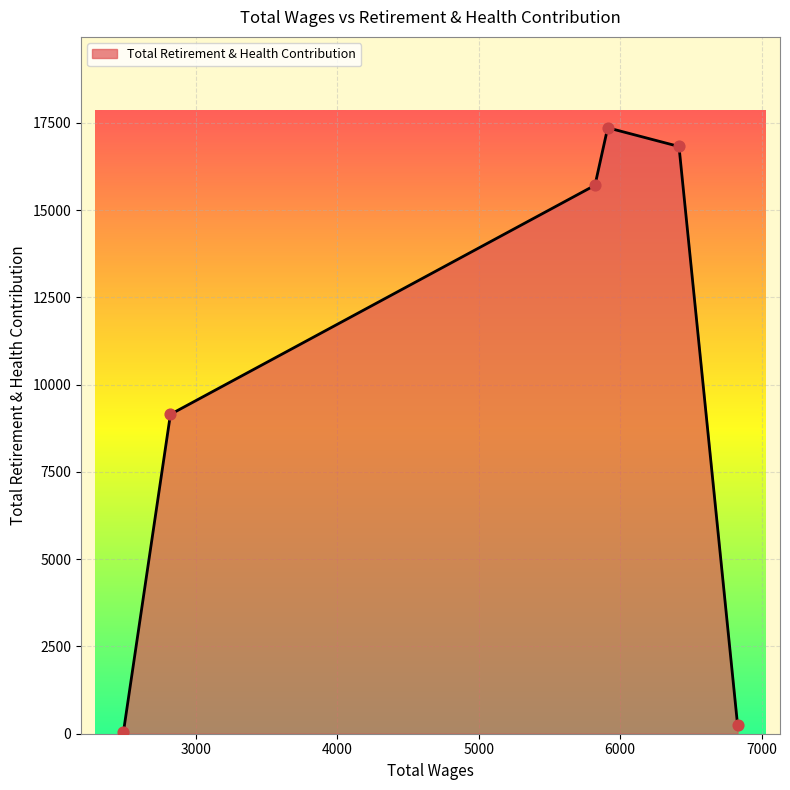

What is the difference between the second highest and second lowest values?

16568